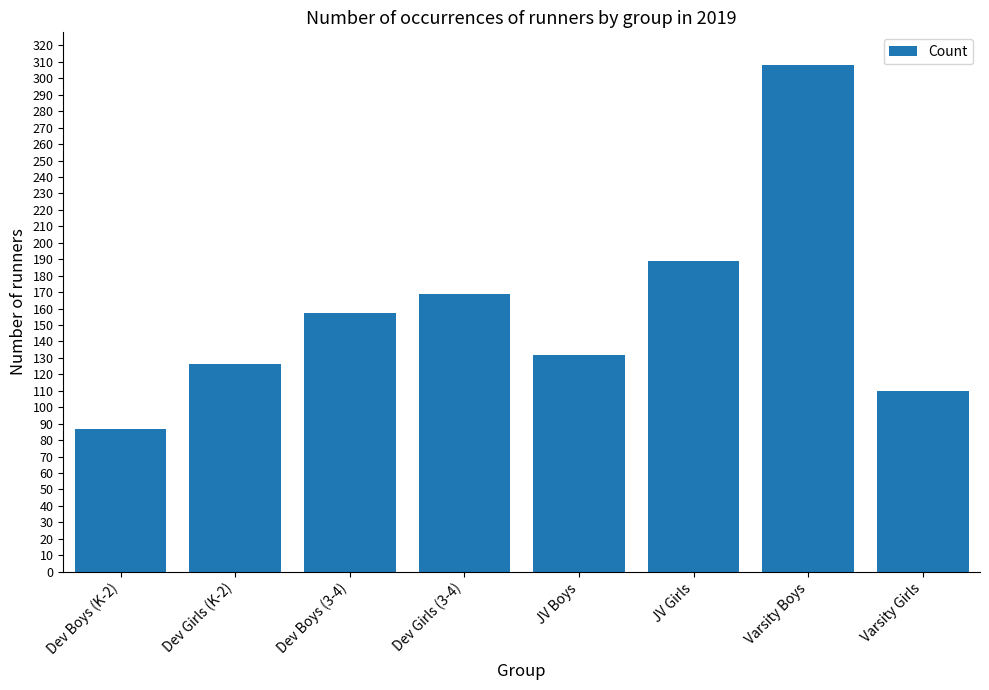

What is the difference between the second highest and second lowest values?

79